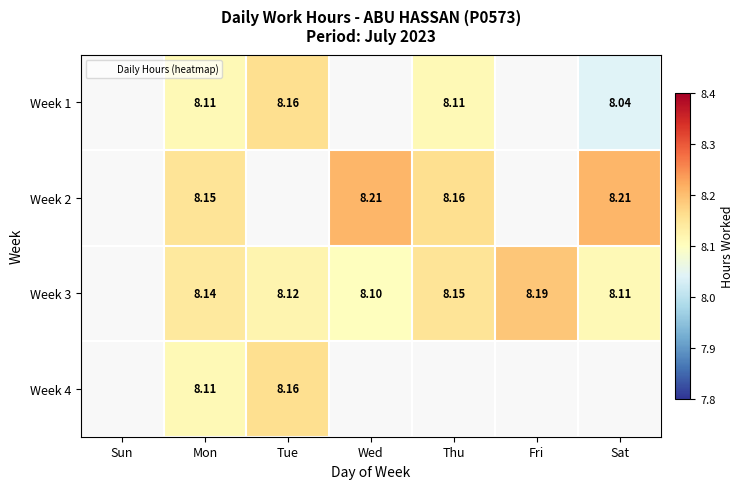

Is the value of Week 2 at Thu greater than the value of Week 3 at Wed?

Yes